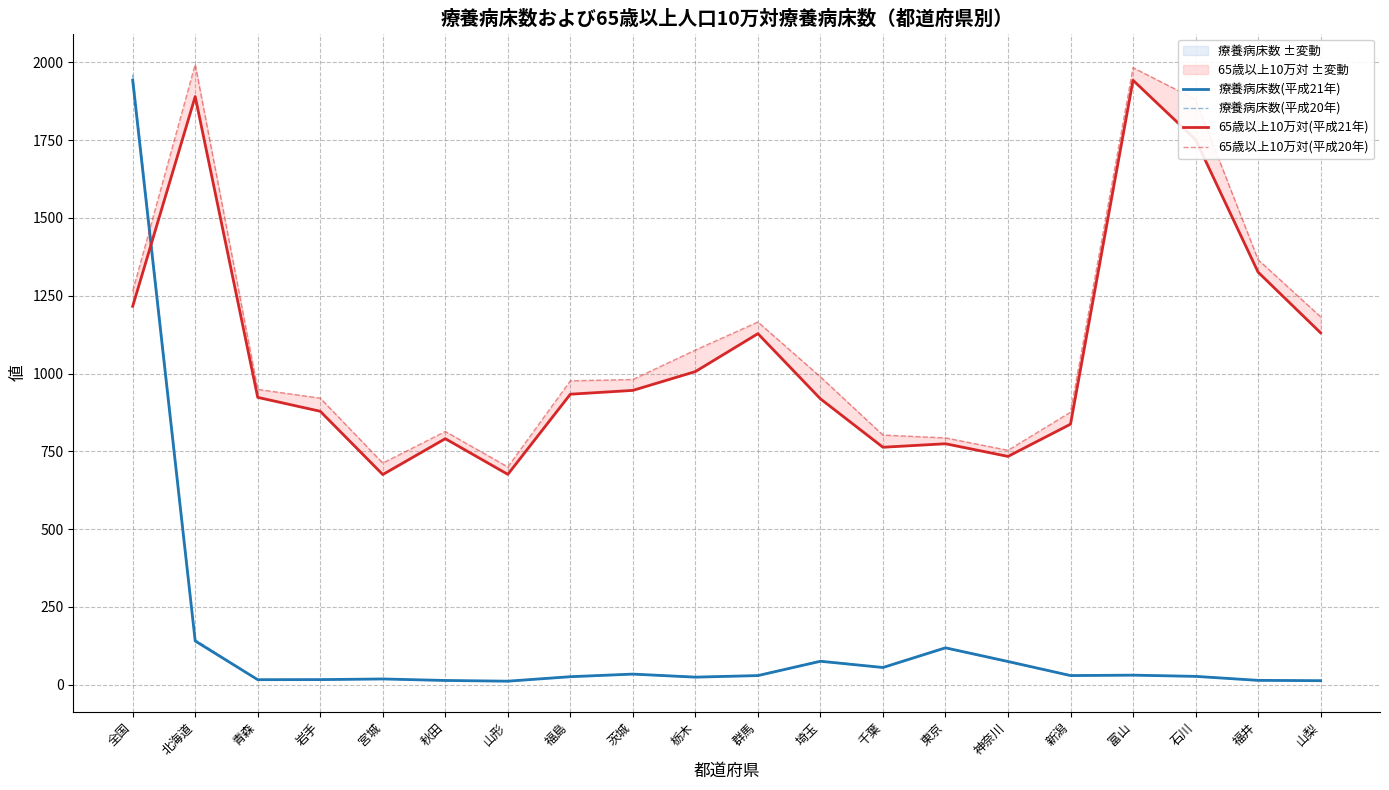

True or false: 65歳以上10万対(平成21年) and 療養病床数(平成21年) cross at least once.

True